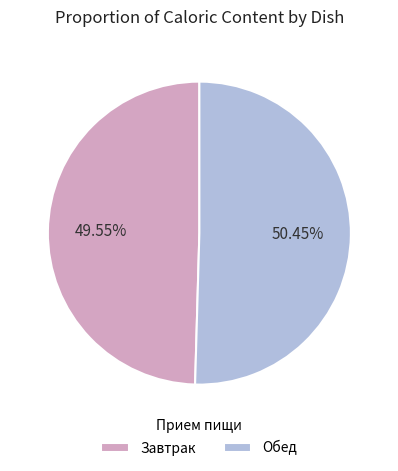

How many slices are in this pie chart?

2